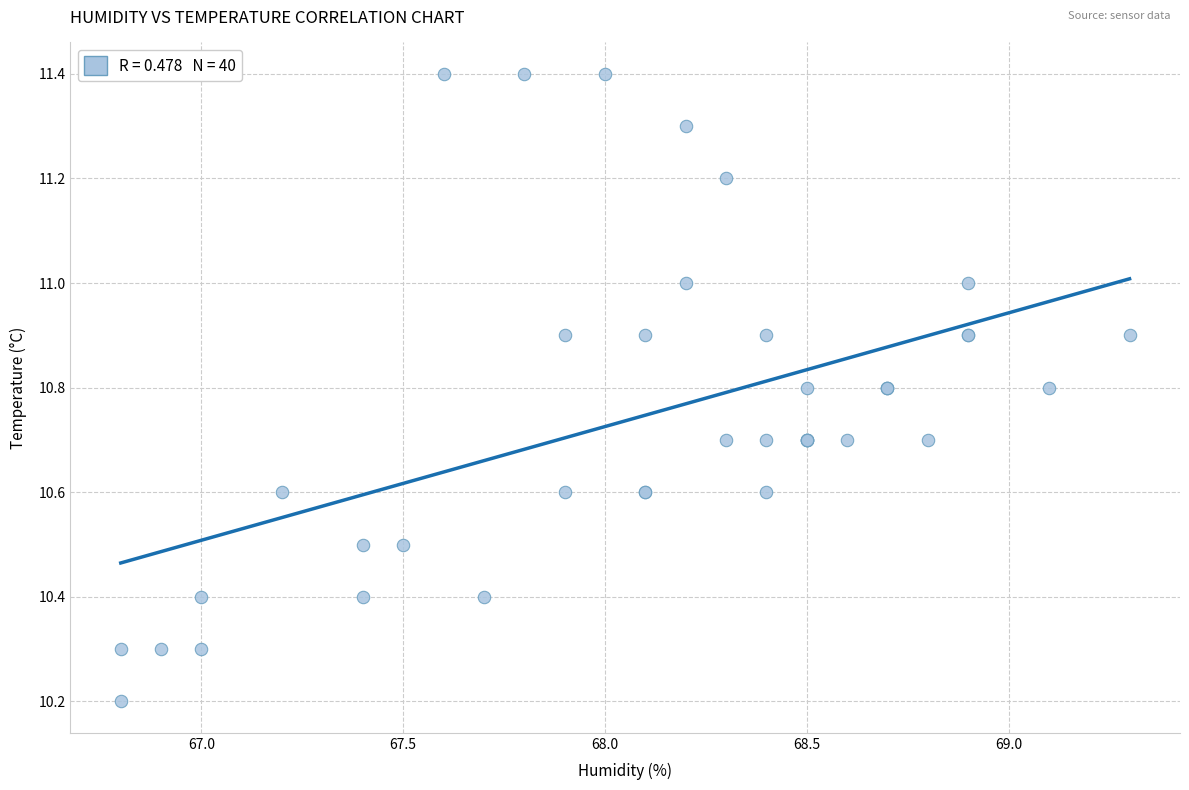

What Y value in the scatter plot is closest to 10?

10.2